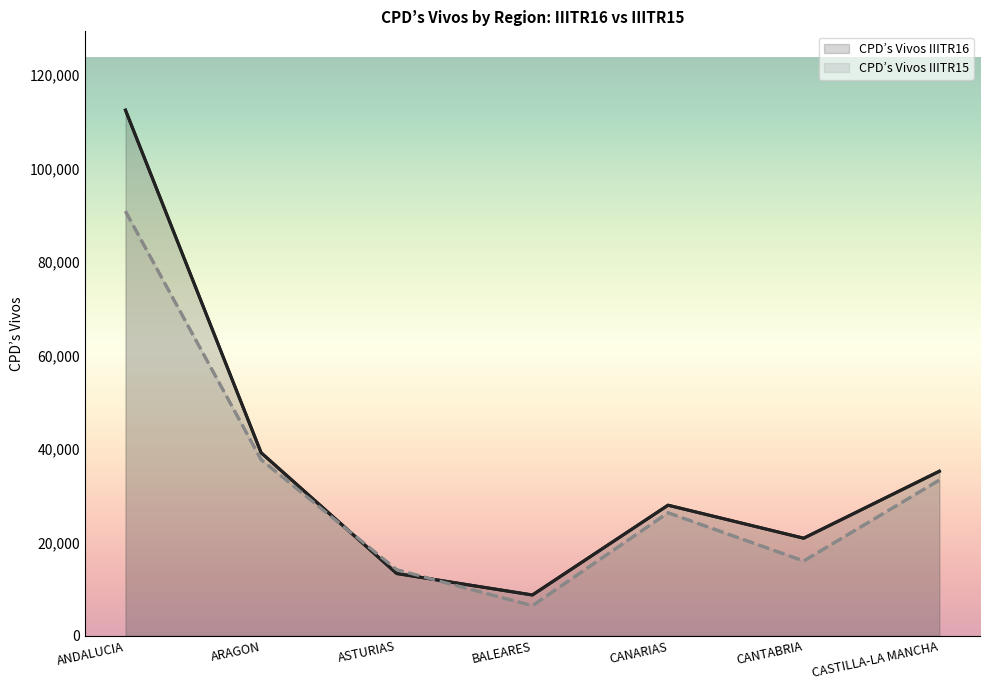

Reading left to right, extract all data points from this chart.

CPD’s Vivos IIITR16: 112523	39187	13319	8728	27950	20886	35214
CPD’s Vivos IIITR15: 90869	37707	14125	6439	26327	16012	33323